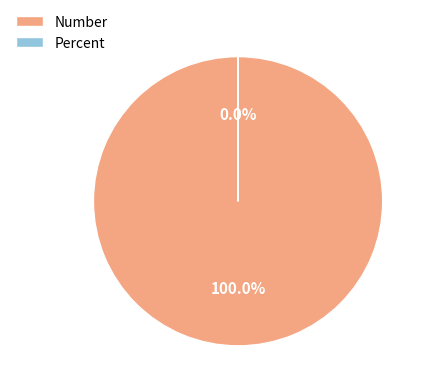

The Number slice represents 100% of the pie. True or false?

True